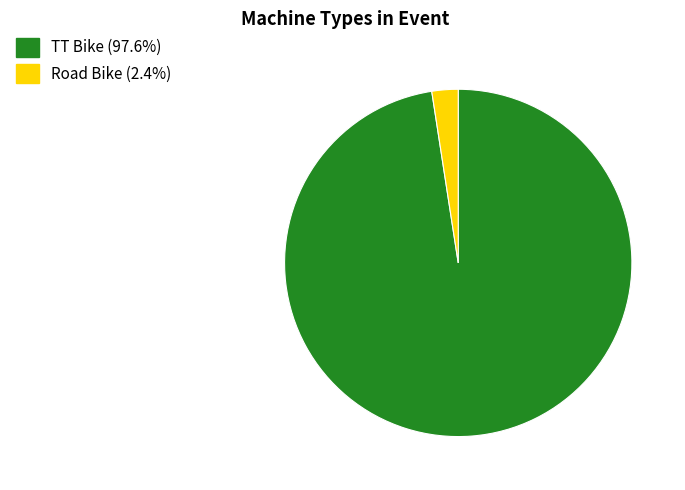

Does Road Bike represent more than half of the total?

No